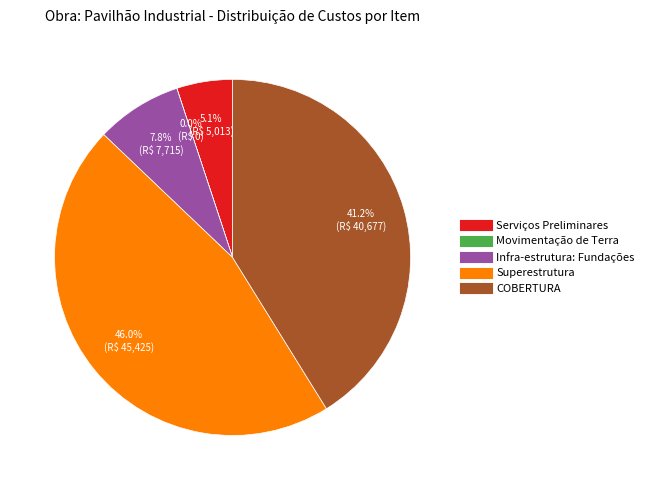

Is there a majority slice in this chart?

No